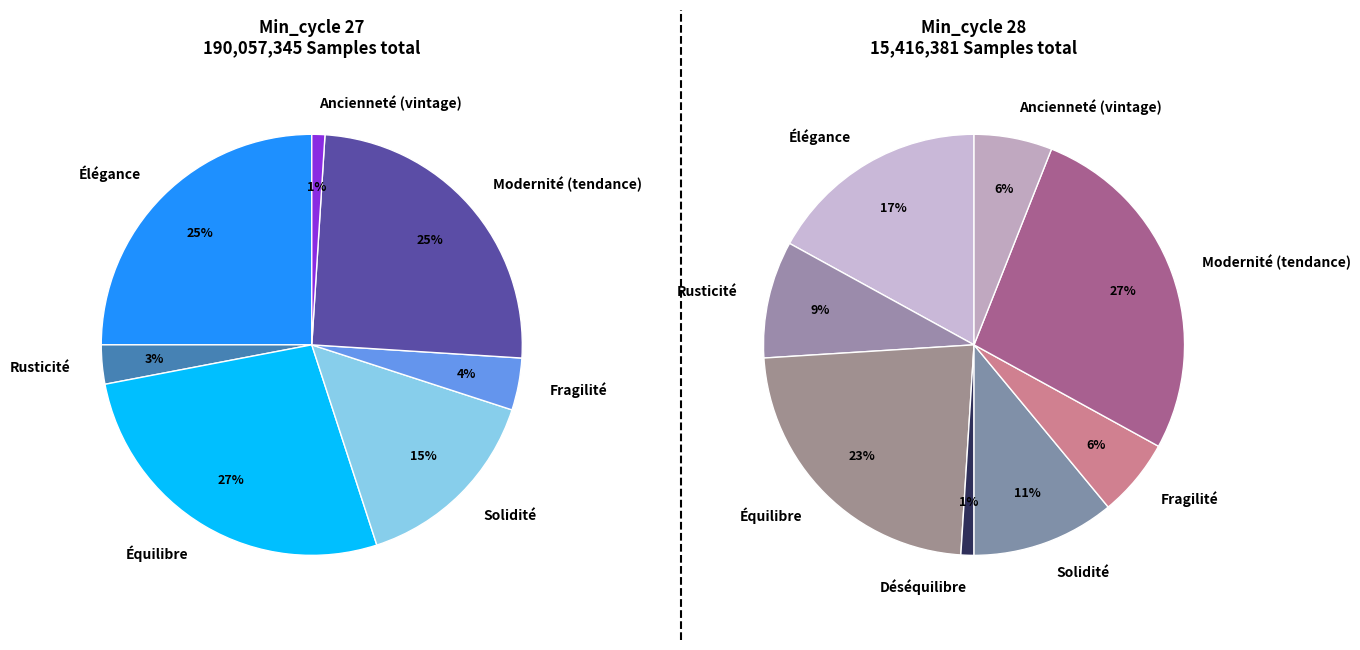

Is there any slice that represents more than half of the pie?

No